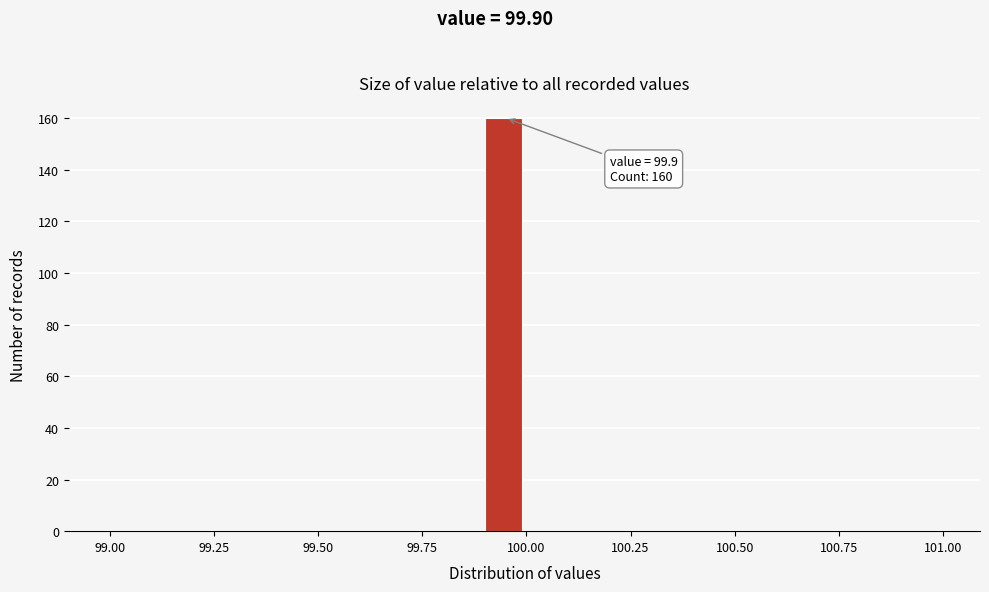

Read against the x-axis, roughly where is the centre of the tallest bar?

99.95